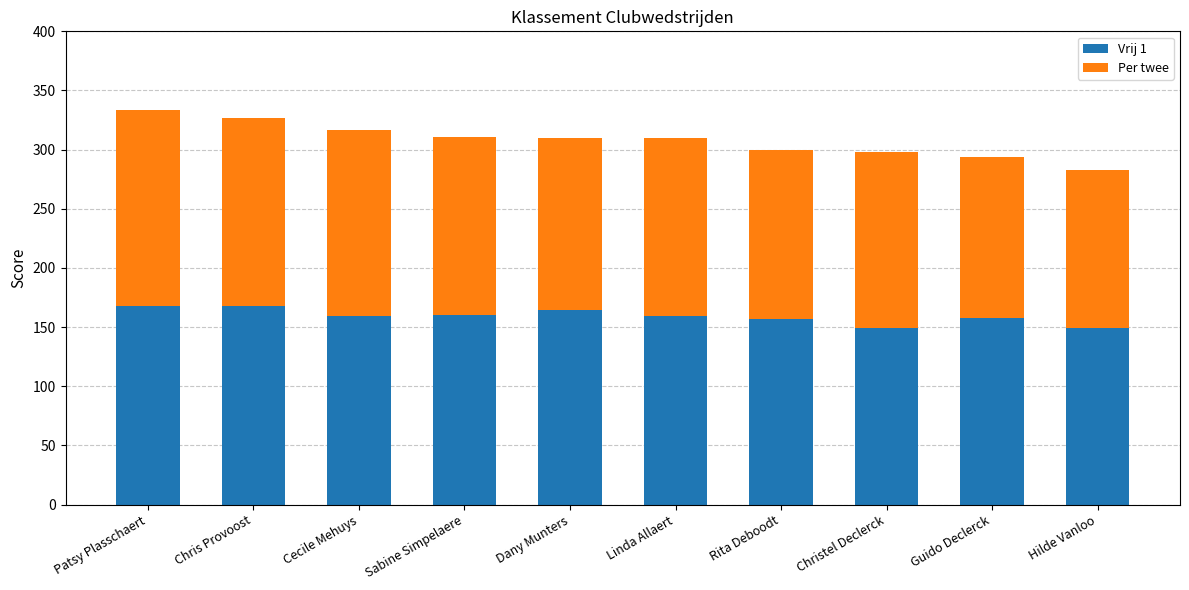

What is the sum of all Vrij 1 values?

1591.5